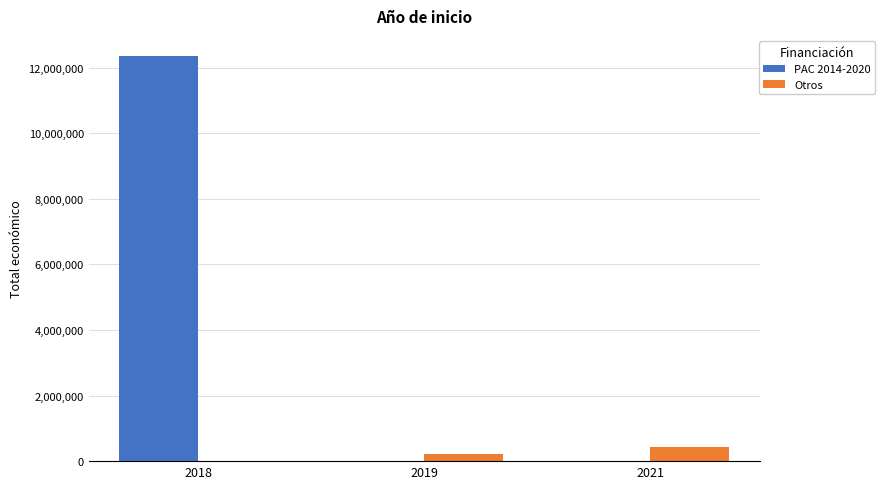

The value of PAC 2014-2020 at 2018 is 12354076. True or false?

True